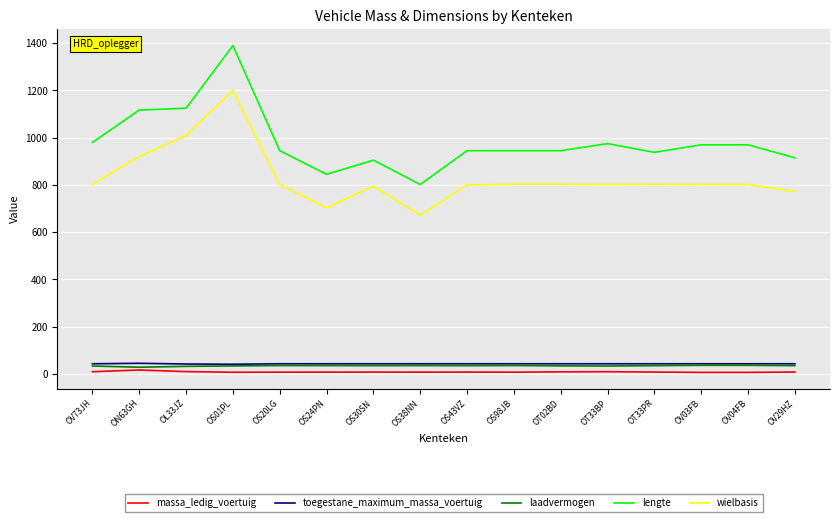

Does the chart have visible grid lines?

Yes